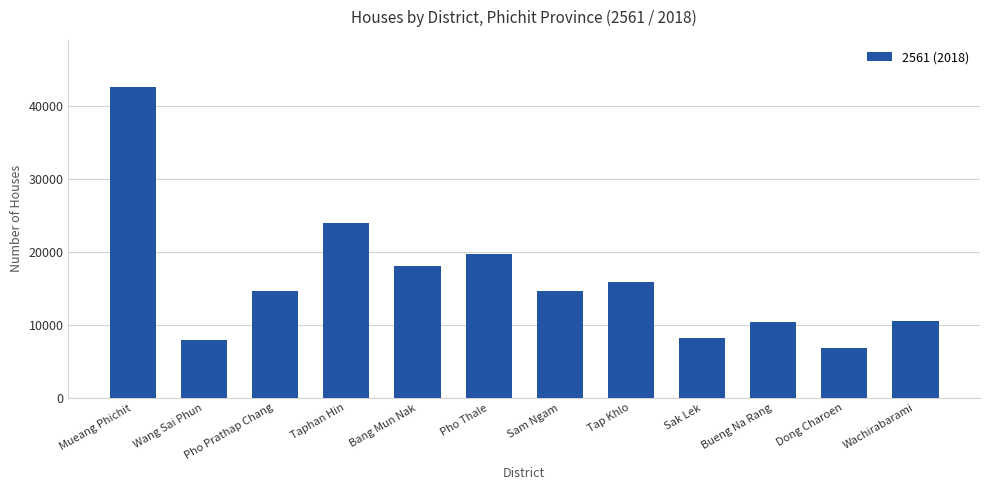

What is the label of the 8th bar from the right?

Bang Mun Nak